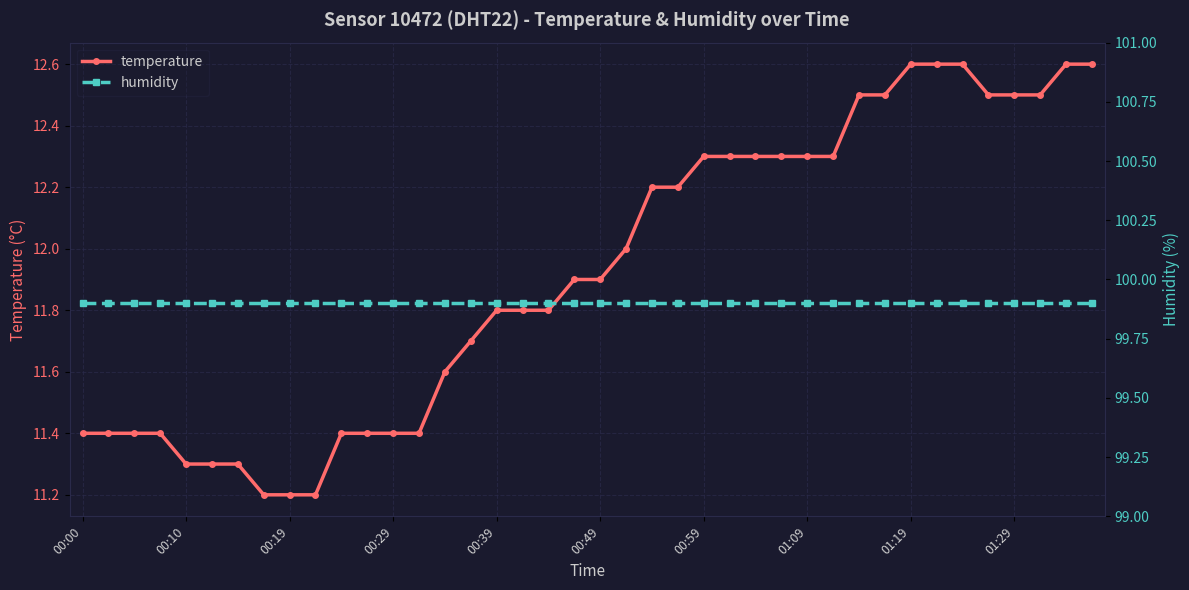

What is the maximum value for temperature?

12.6